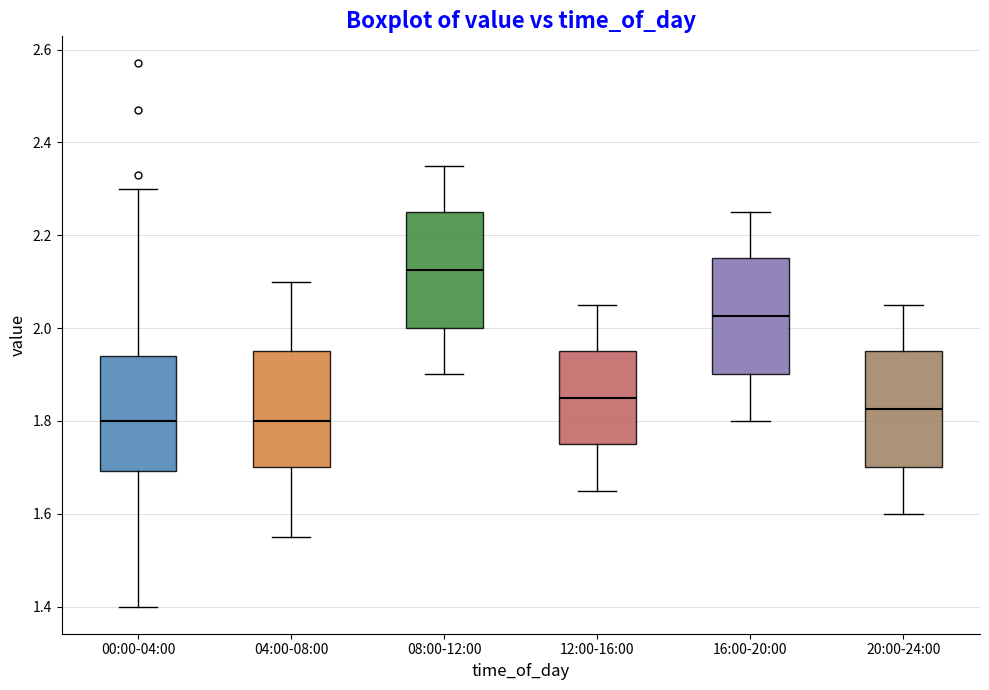

Reading left to right, read every box against the y-axis: the position of its median line, the range the box covers, and the ends of its whiskers. The values are not printed on the chart, so give them approximately, as read against the axis.

00:00-04:00: median 1.80, box 1.70 to 1.94, whiskers 1.40 to 2.30
04:00-08:00: median 1.80, box 1.70 to 1.96, whiskers 1.56 to 2.10
08:00-12:00: median 2.12, box 2.00 to 2.26, whiskers 1.90 to 2.36
12:00-16:00: median 1.86, box 1.76 to 1.96, whiskers 1.66 to 2.06
16:00-20:00: median 2.02, box 1.90 to 2.16, whiskers 1.80 to 2.26
20:00-24:00: median 1.82, box 1.70 to 1.96, whiskers 1.60 to 2.06